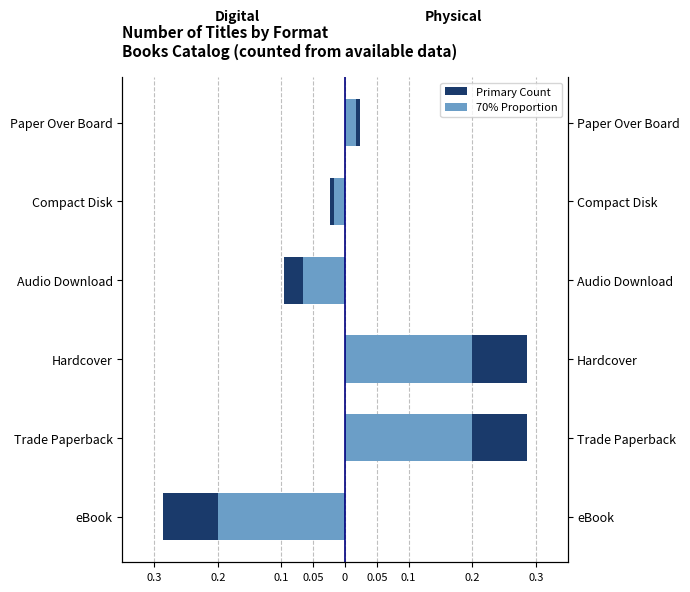

Count the number of data series in this chart.

2